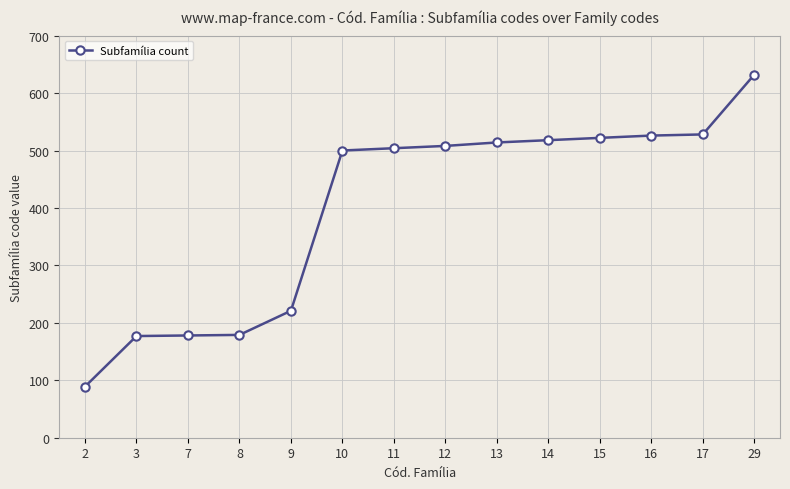

How many lines are shown in the chart?

1